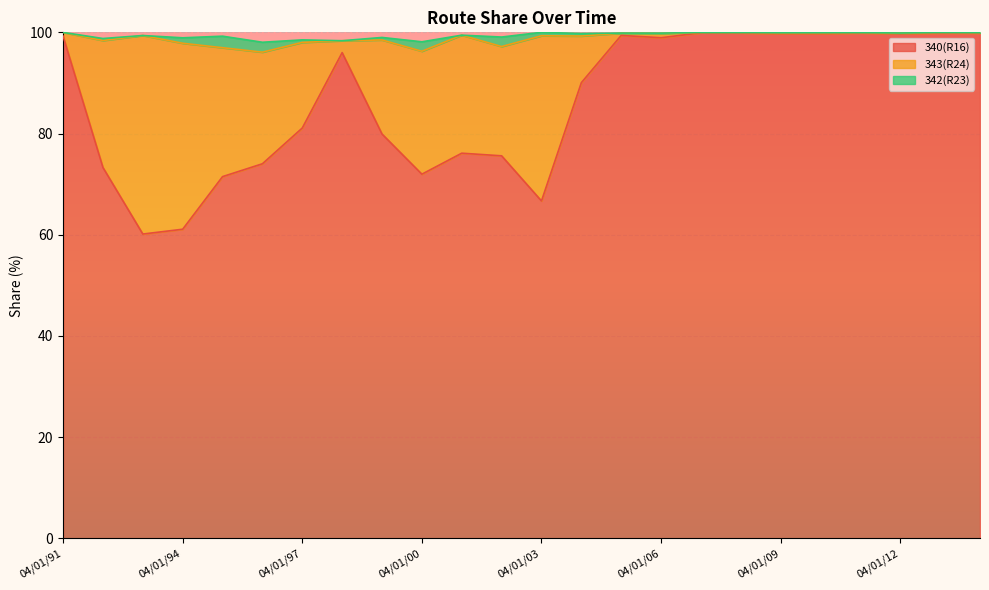

Reading left to right, transcribe all the data shown in this chart.

340(R16): 99.3	73.3	60.1	61.1	71.5	74.0	81.1	96.0	79.9	72.0	76.1	75.6	66.7	90.0	99.4	98.9	99.9	99.9	99.7	99.7	99.9	99.7	99.9	99.8
343(R24): 0.7	25.1	39.2	36.8	25.5	22.1	16.9	2.4	18.6	24.3	23.3	21.6	32.6	9.2	0.4	0.8	0.1	0.1	0.2	0.2	0.1	0.1	0.1	0.1
342(R23): 0.0	0.4	0.0	1.1	2.3	2.0	0.5	0.0	0.5	1.9	0.0	1.9	0.7	0.5	0.0	0.1	0.0	0.0	0.0	0.0	0.0	0.0	0.0	0.0